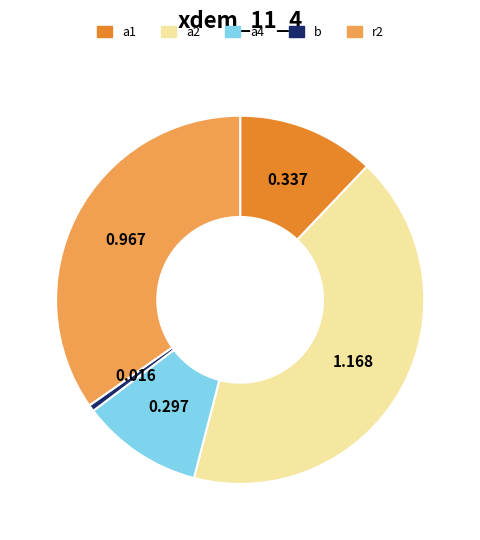

Is b the majority of the pie?

No